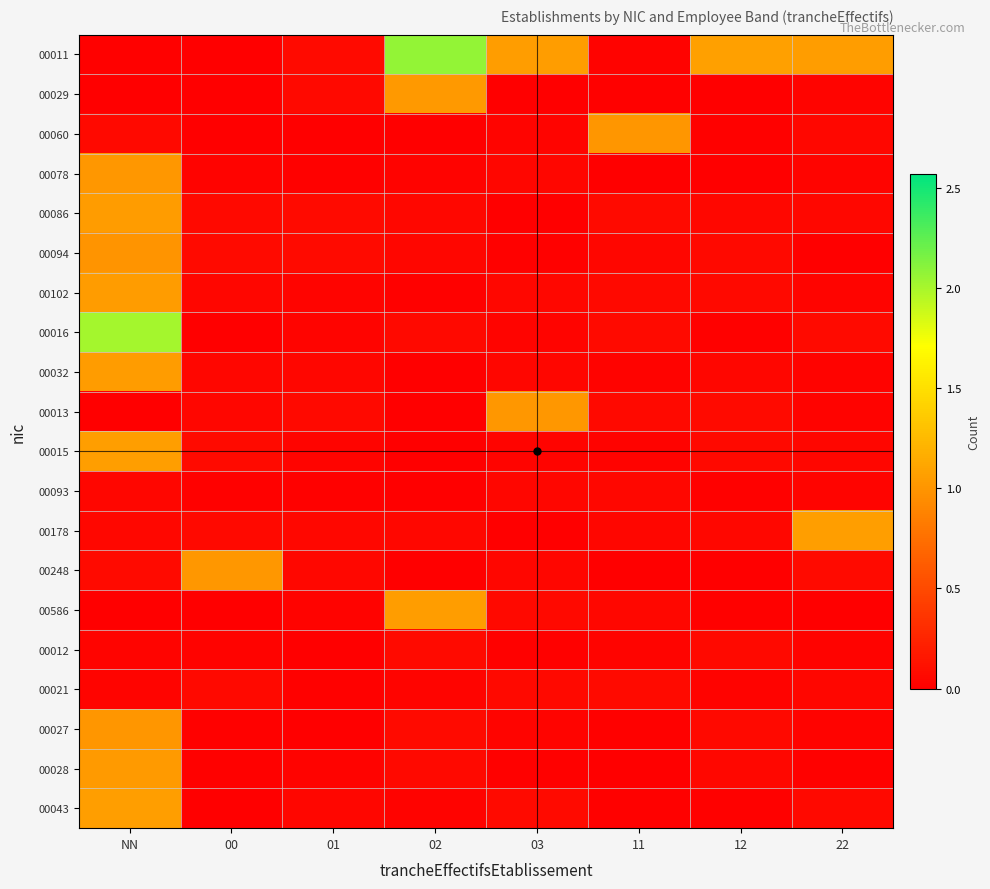

What is the greatest value displayed?

2.1